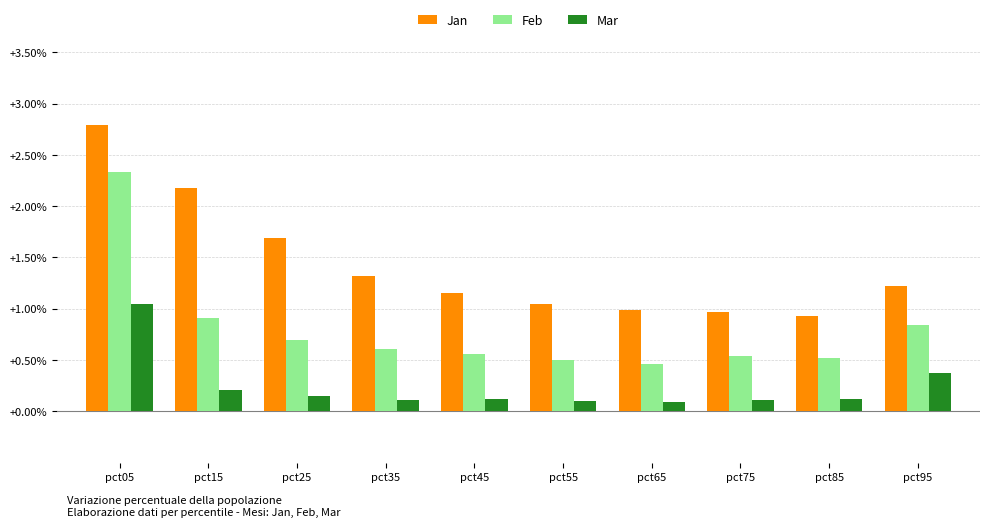

What is the sum of all Jan values?

14.3